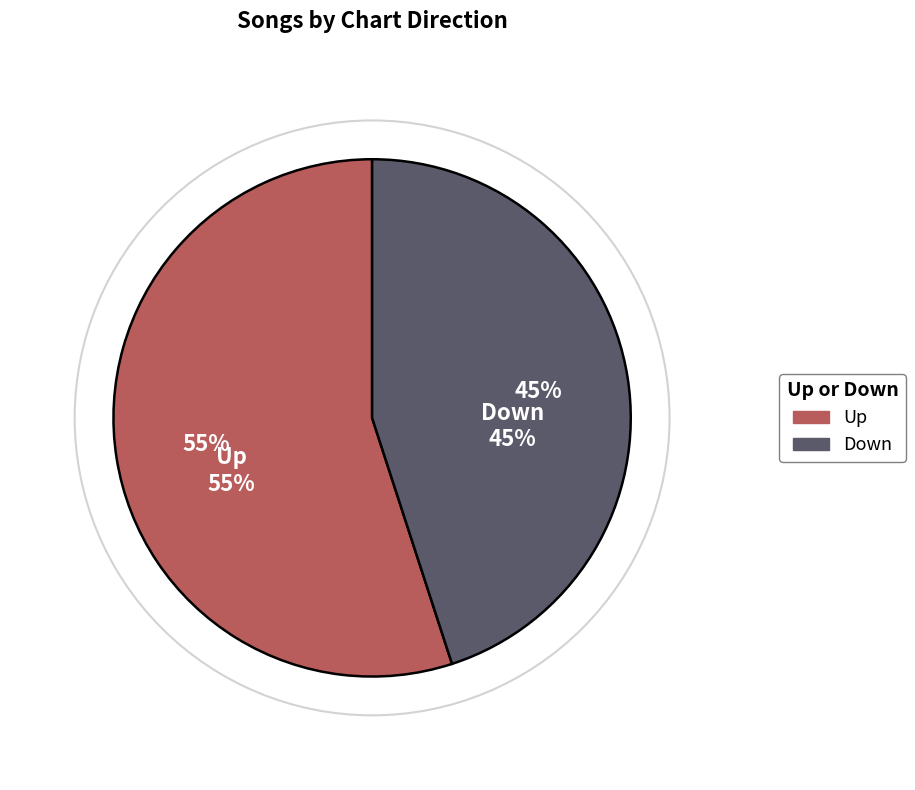

To the nearest percent, what portion does up represent?

55%